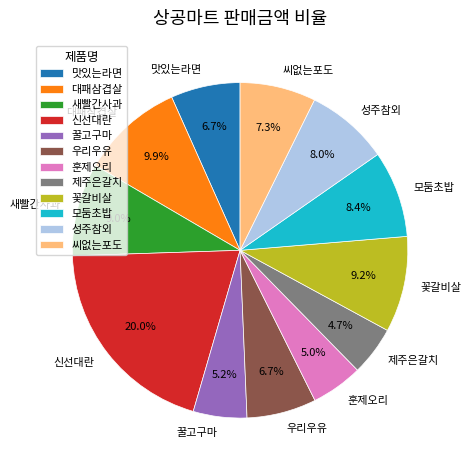

What percentage is NOT represented by 우리우유?

93.3%